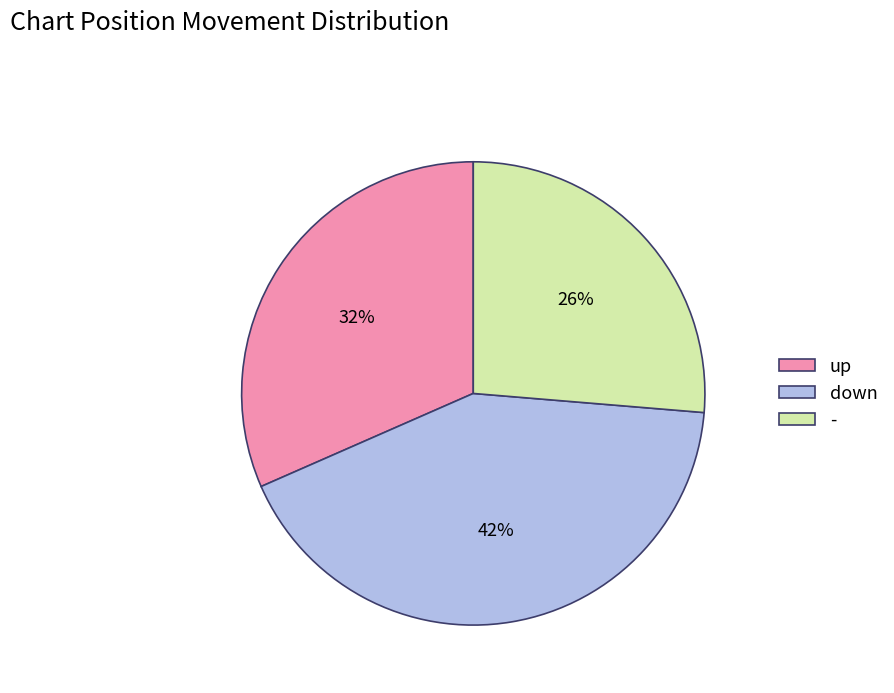

True or false: down accounts for 50% of the total.

False